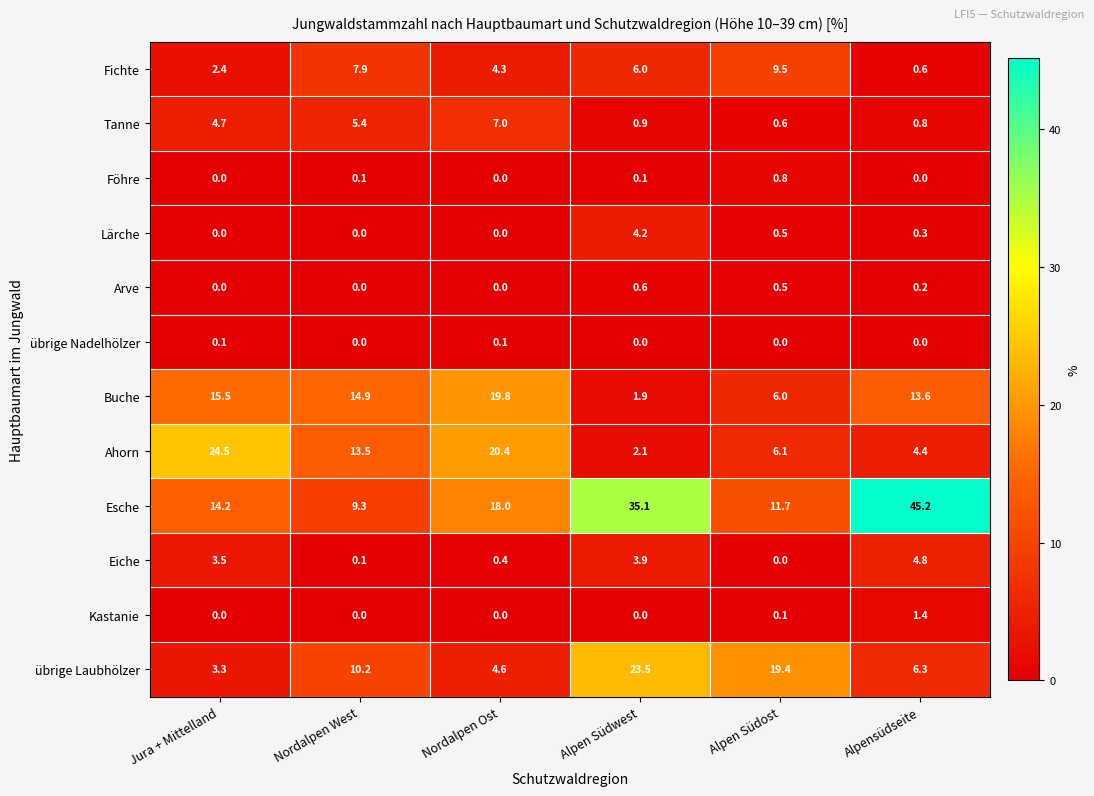

Which series has the widest spread of values?

Esche